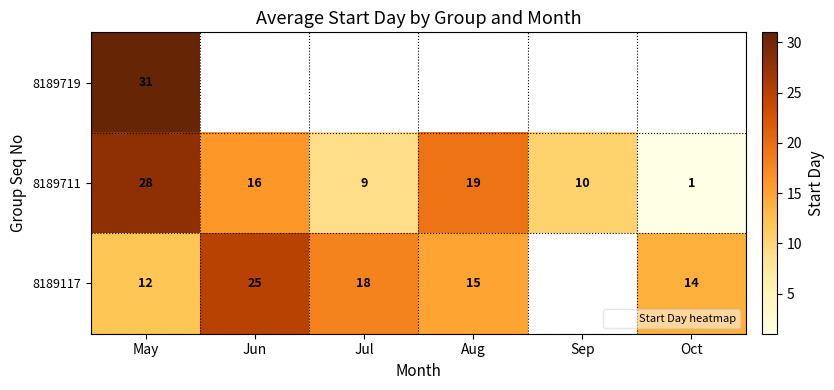

Rank the categories by 8189711 value from highest to lowest.

May, Aug, Jun, Sep, Jul, Oct